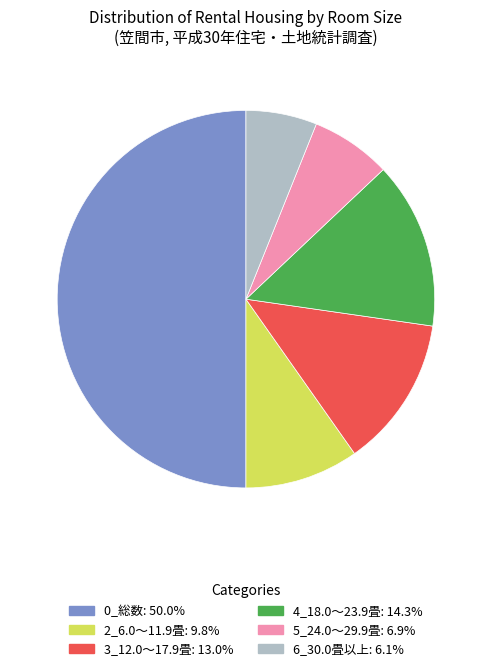

Count the number of slices in the pie.

6